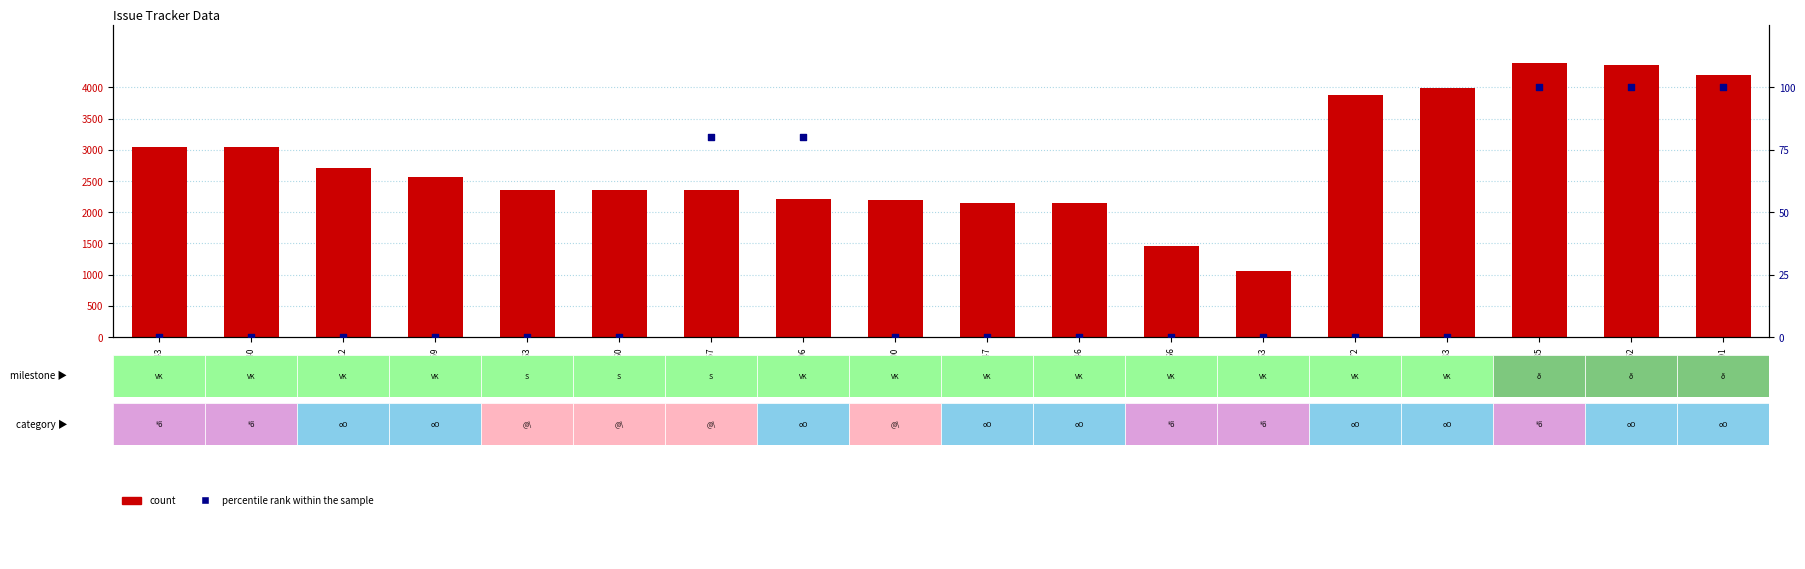

What are all the series names shown in the legend?

count, percentile rank within the sample